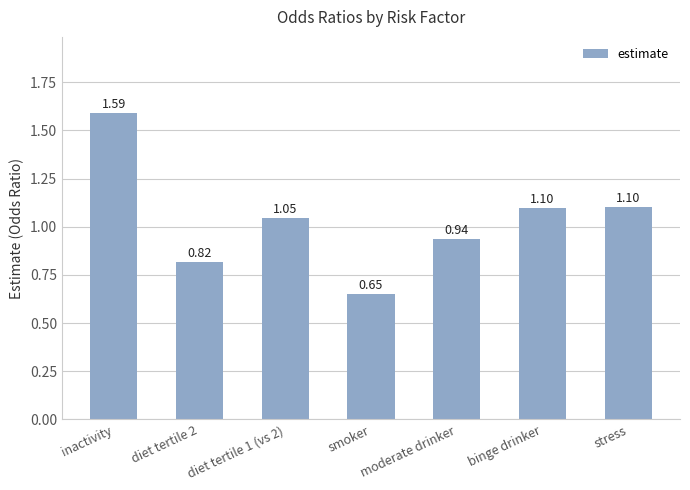

What is the sum of all values?

7.2